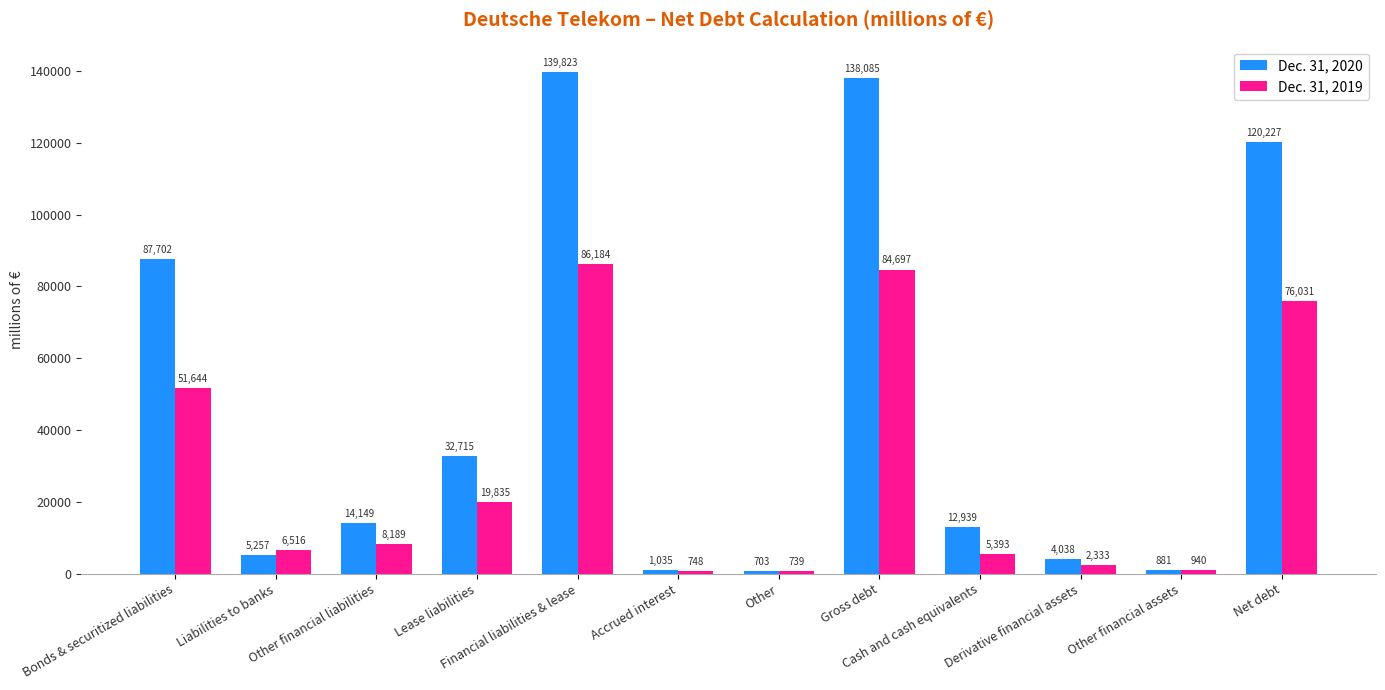

At which label does Dec. 31, 2019 reach its peak?

Financial liabilities & lease